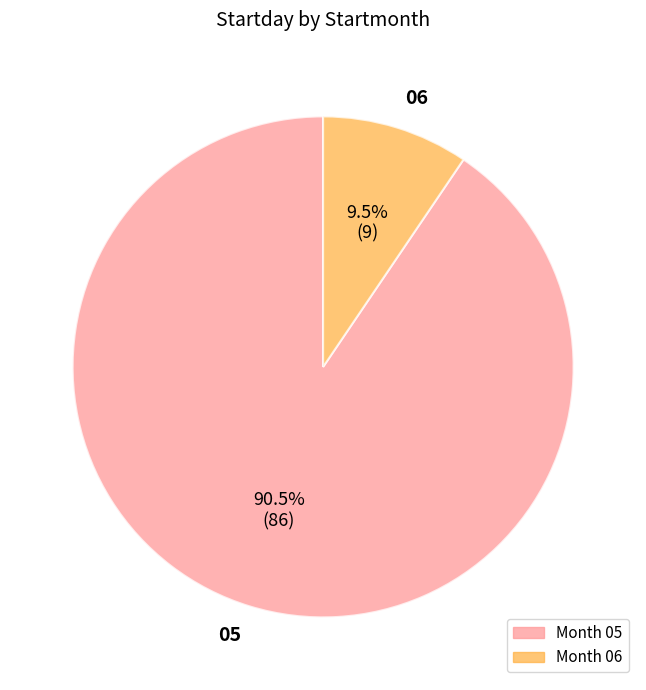

Rank the categories by value from lowest to highest.

06, 05